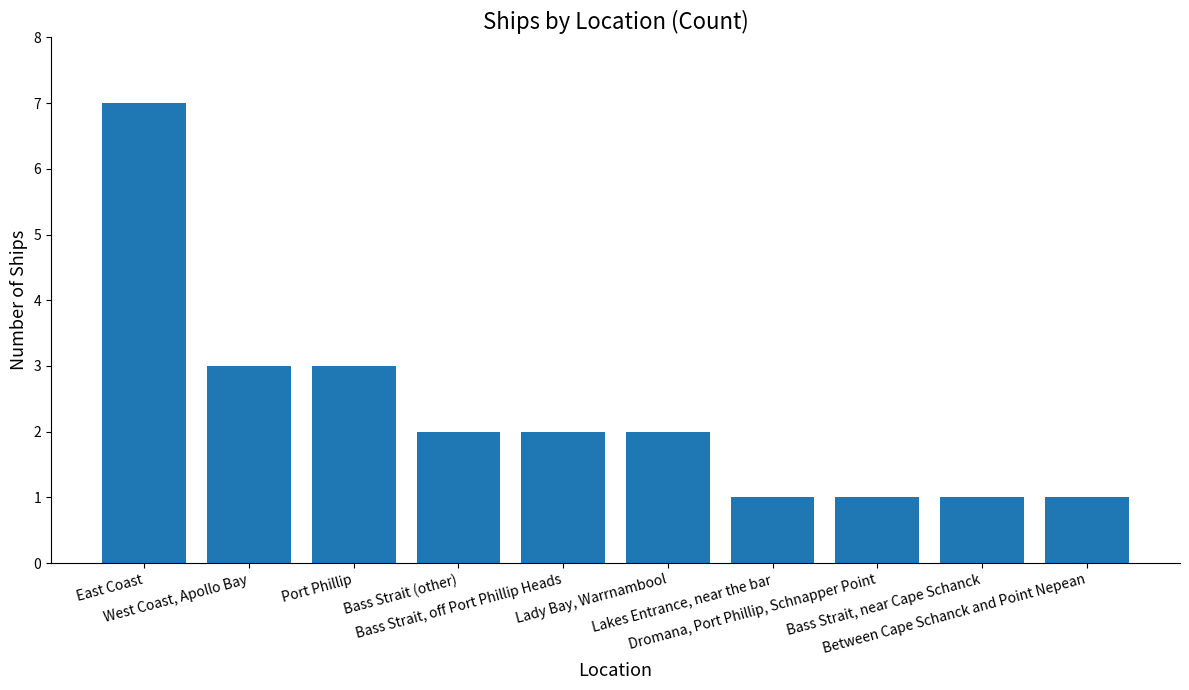

Reading left to right, transcribe all the data shown in this chart.

7	3	3	2	2	2	1	1	1	1